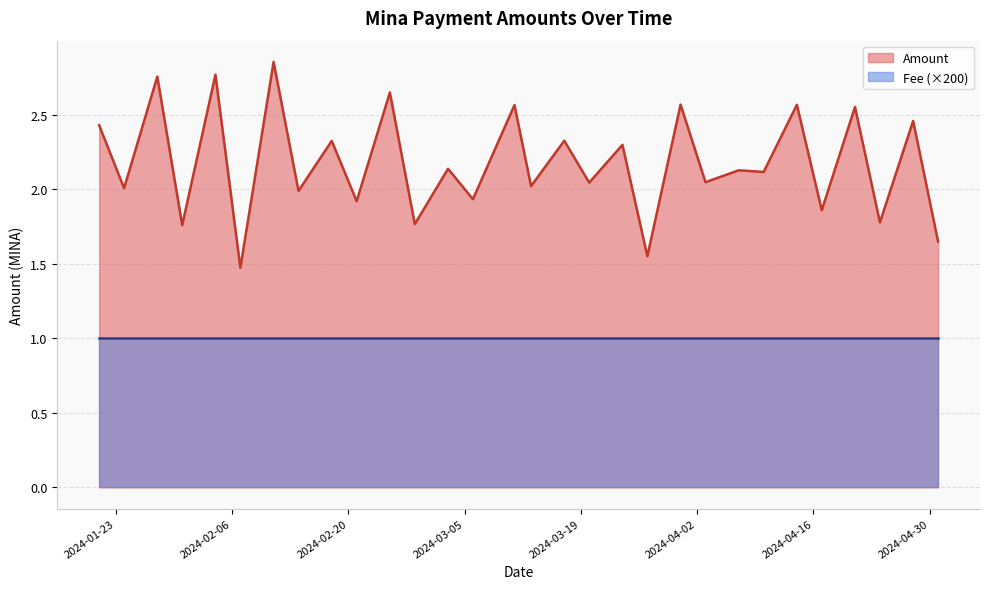

Is it true that the value at 2024-02-18 is 2.3?

True